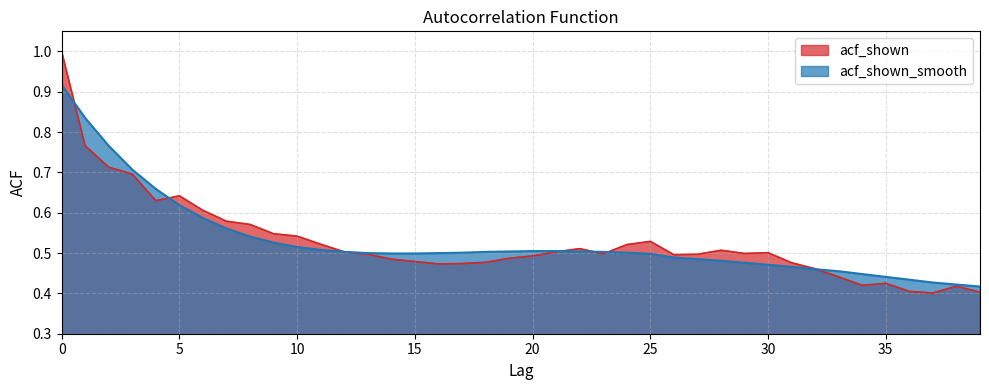

Is the value of acf_shown at 7 greater than the value of acf_shown_smooth at 7?

Yes